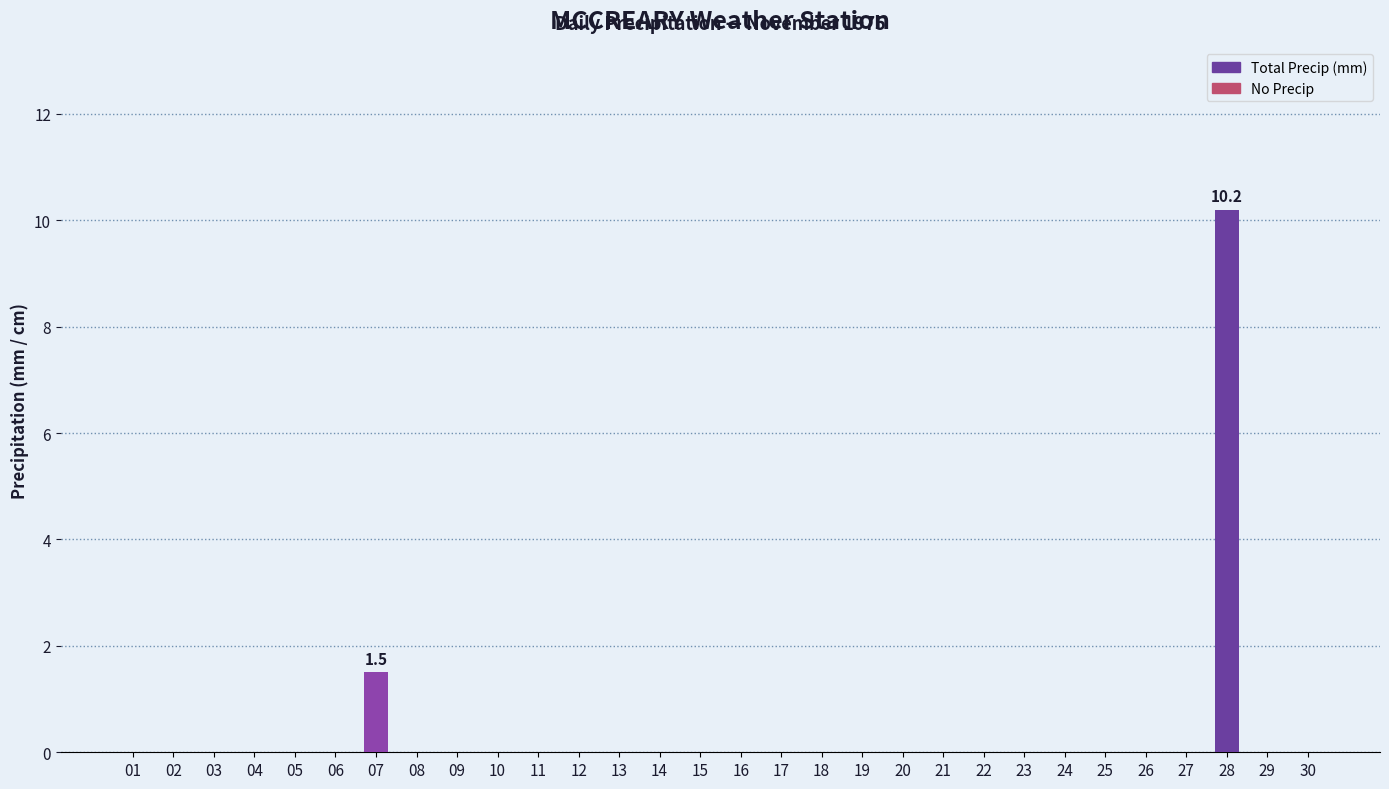

What is the maximum value shown in the chart?

10.2